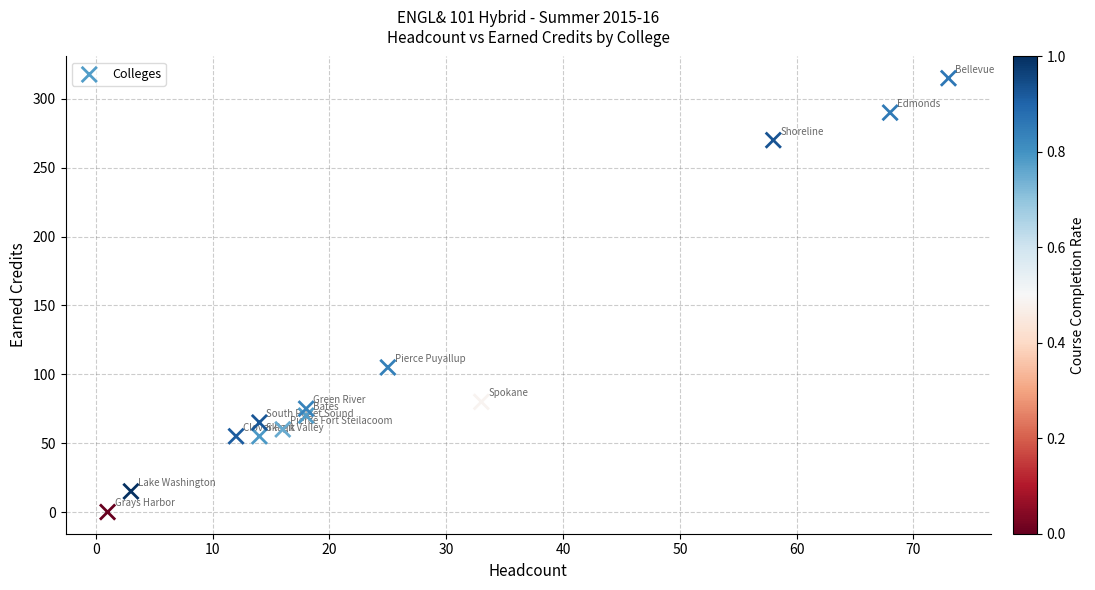

What Y value in the scatter plot is closest to 157?

105